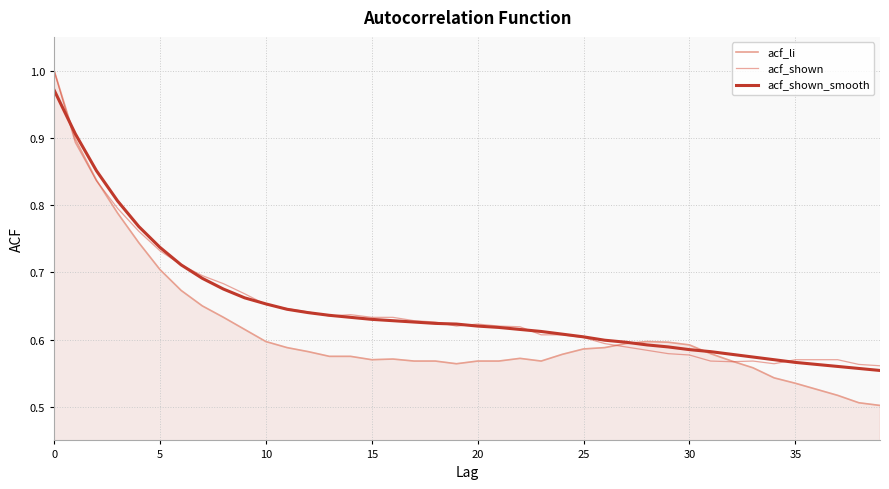

Which category has the lowest value across all series?

39